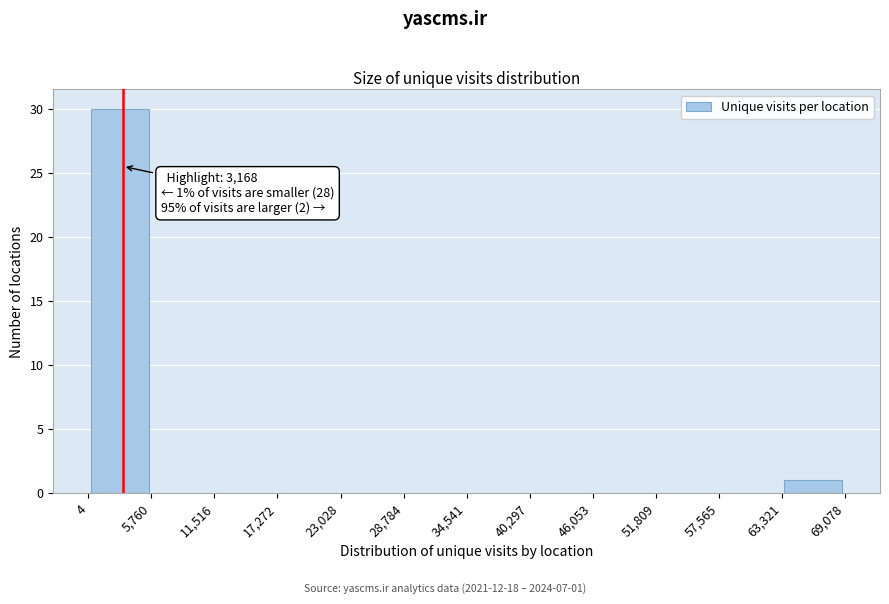

Which range on the x-axis has the tallest bar?

4 to 5,760